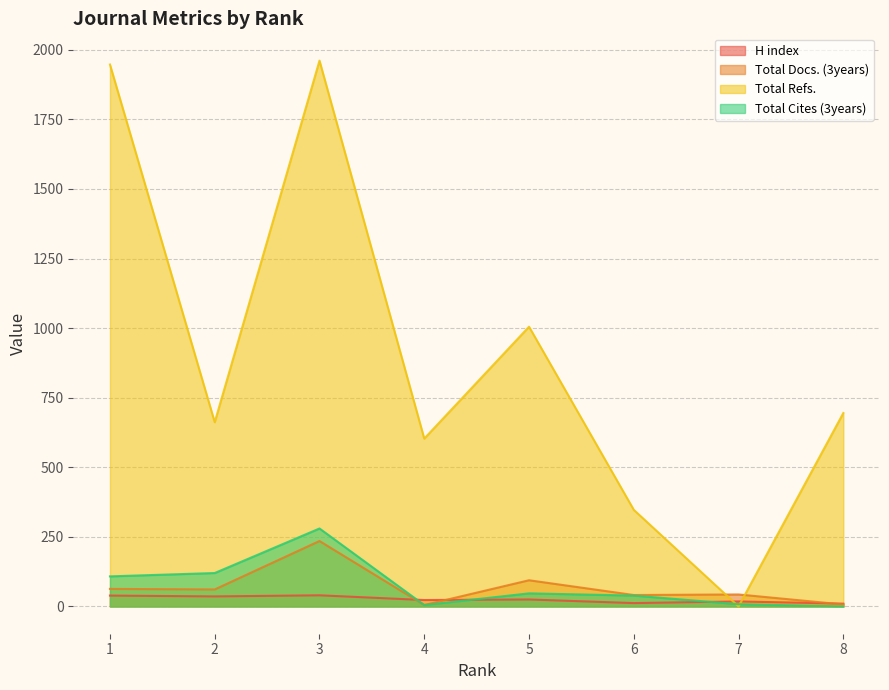

Is the value of Total Refs. at 1 greater than the value of H index at 8?

Yes